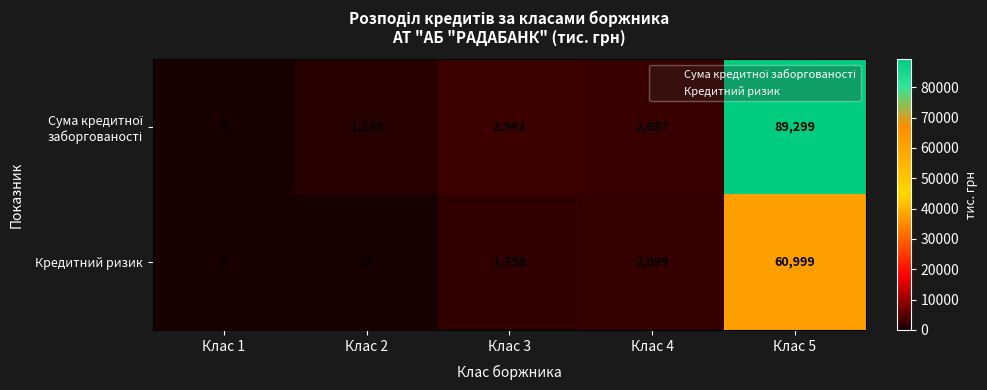

What is the total value across all series at Клас 2?

1205